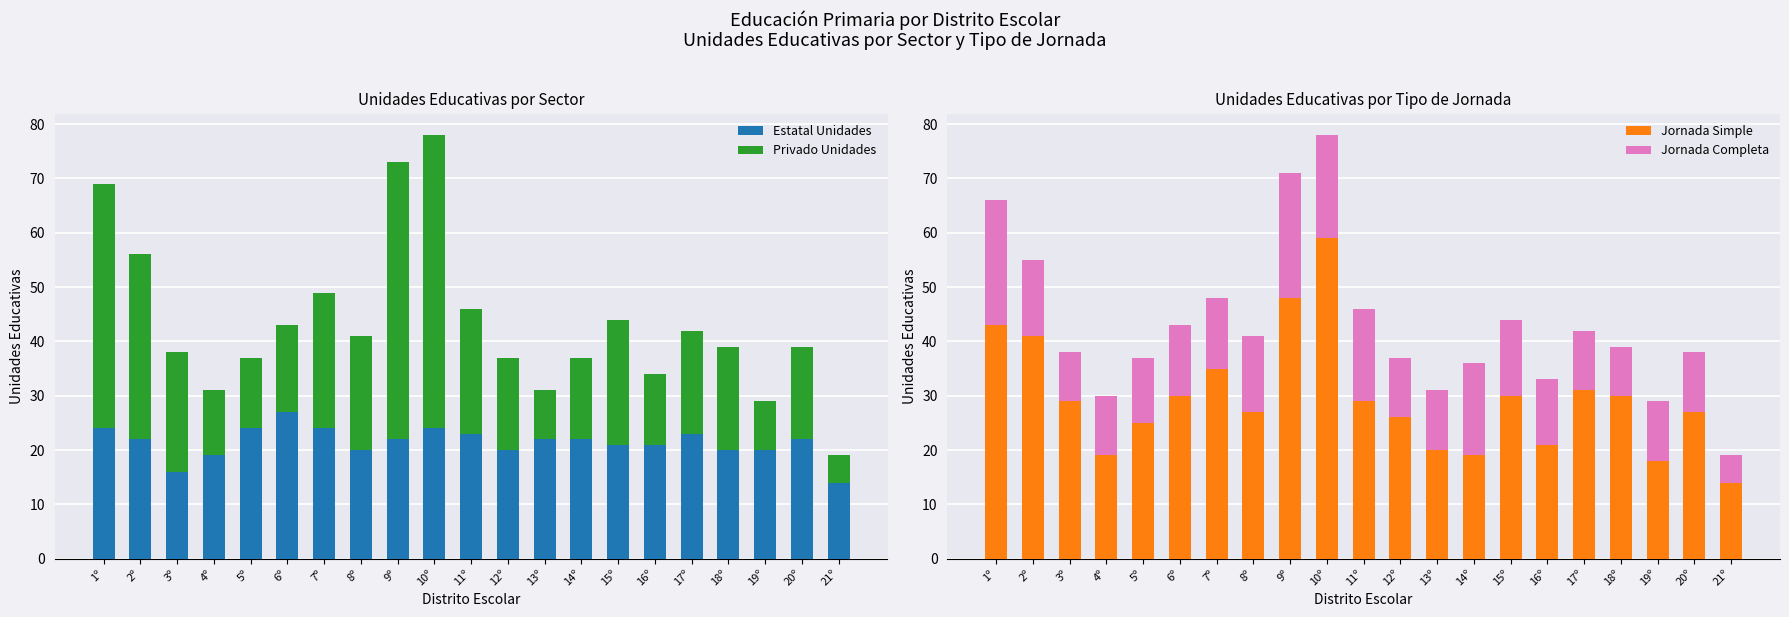

What is the approximate value of Privado Unidades at 14º, to the nearest 5?

15